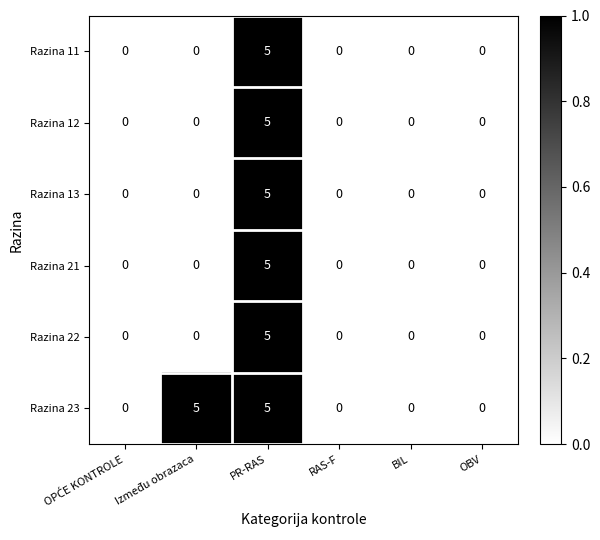

Which category has the highest value in the Razina 13 series?

PR-RAS